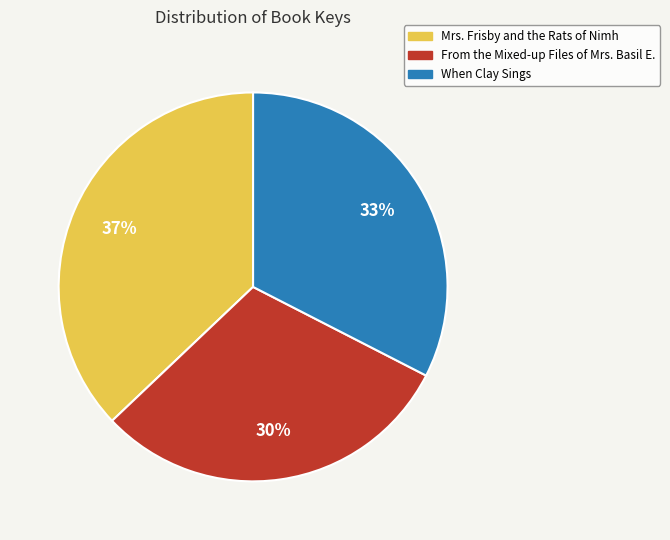

Count the number of slices in the pie.

3